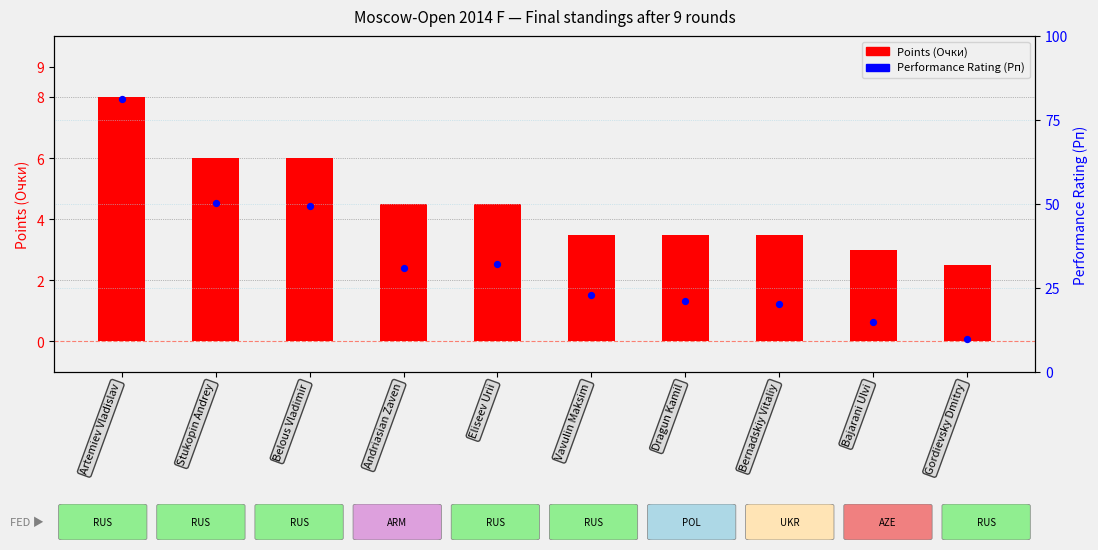

Is the value of Points (Очки) at Dragun Kamil greater than the value of Performance Rating (Рп) at Dragun Kamil?

No